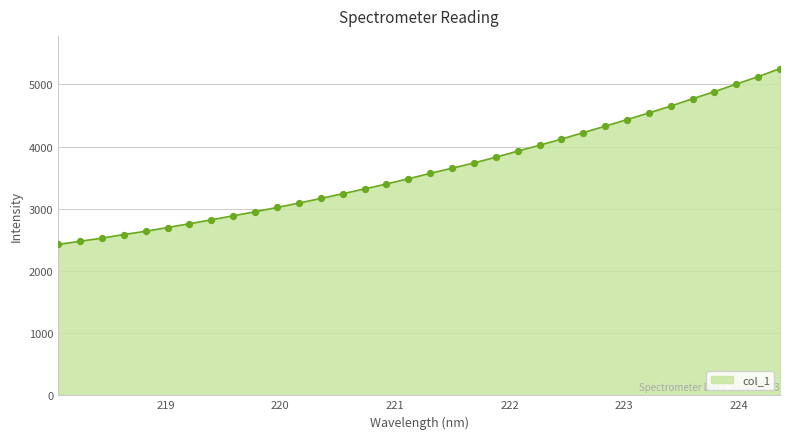

What is the difference between the maximum and minimum values?

2828.0